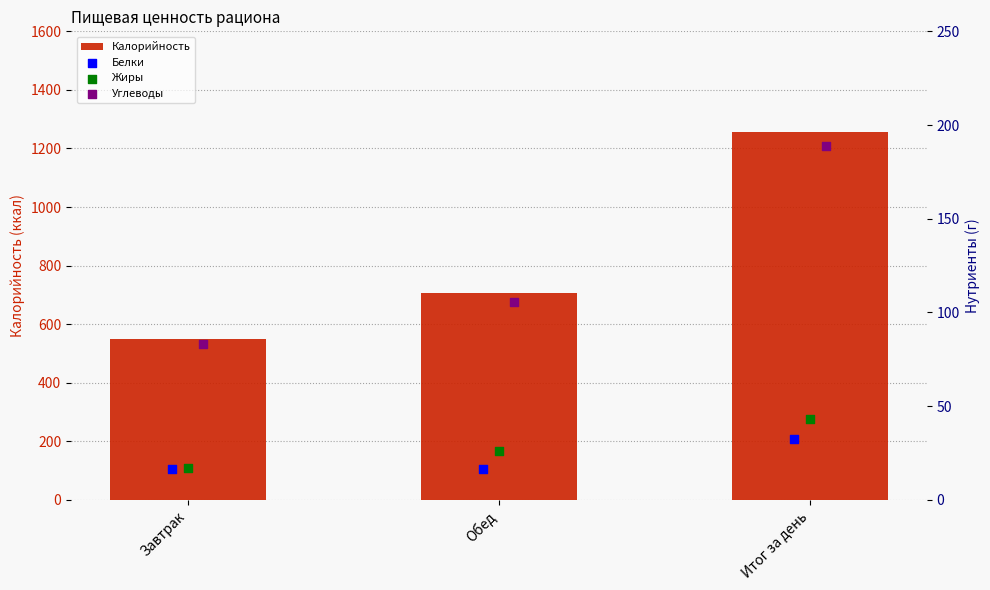

Which series has the widest spread of Y values?

Калорийность